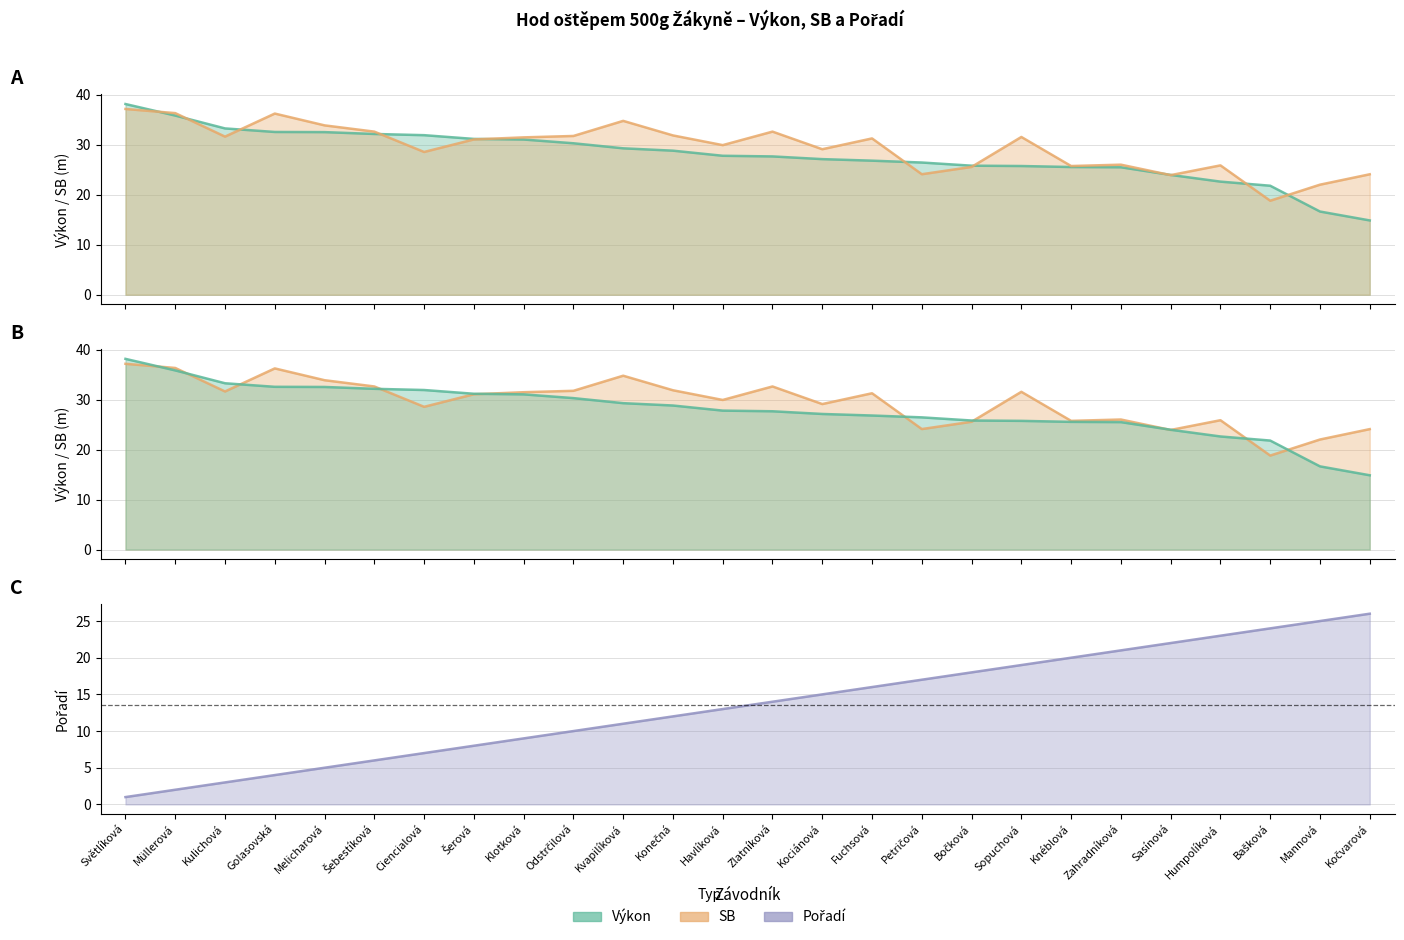

Read the Pořadí value at Müllerová.

2.0